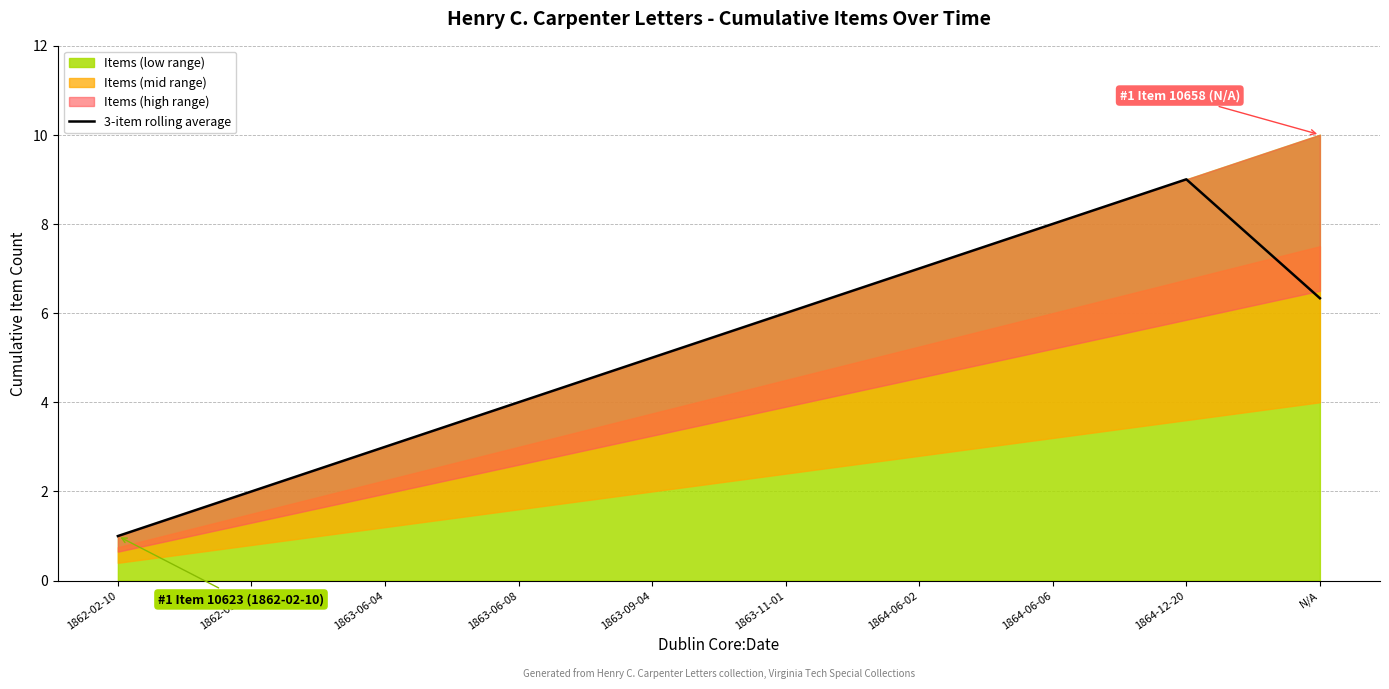

How many points are higher than both their immediate neighbors (excluding endpoints)?

1